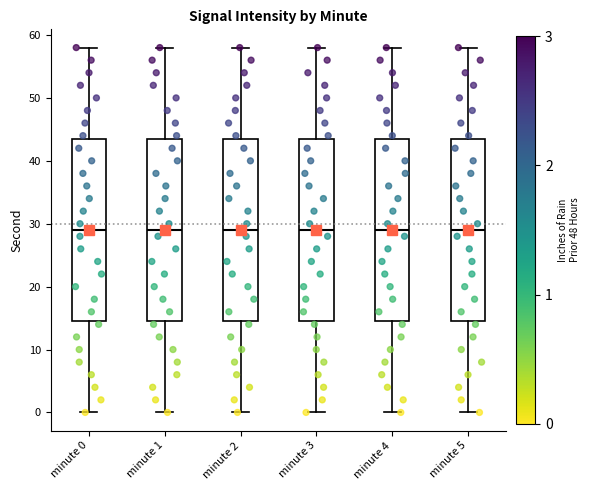

Reading left to right, read every box against the y-axis: the position of its median line, the range the box covers, and the ends of its whiskers. The values are not printed on the chart, so give them approximately, as read against the axis.

minute 0: median 29, box 15 to 44, whiskers 0 to 58
minute 1: median 29, box 15 to 44, whiskers 0 to 58
minute 2: median 29, box 15 to 44, whiskers 0 to 58
minute 3: median 29, box 15 to 44, whiskers 0 to 58
minute 4: median 29, box 15 to 44, whiskers 0 to 58
minute 5: median 29, box 15 to 44, whiskers 0 to 58